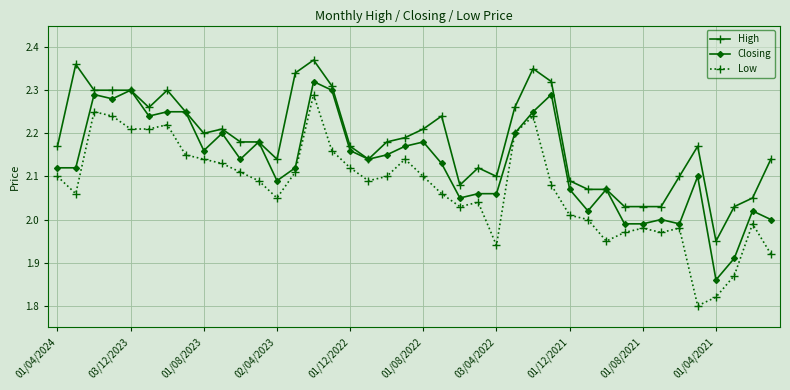

True or false: Closing has more than 1 interior local peaks.

True